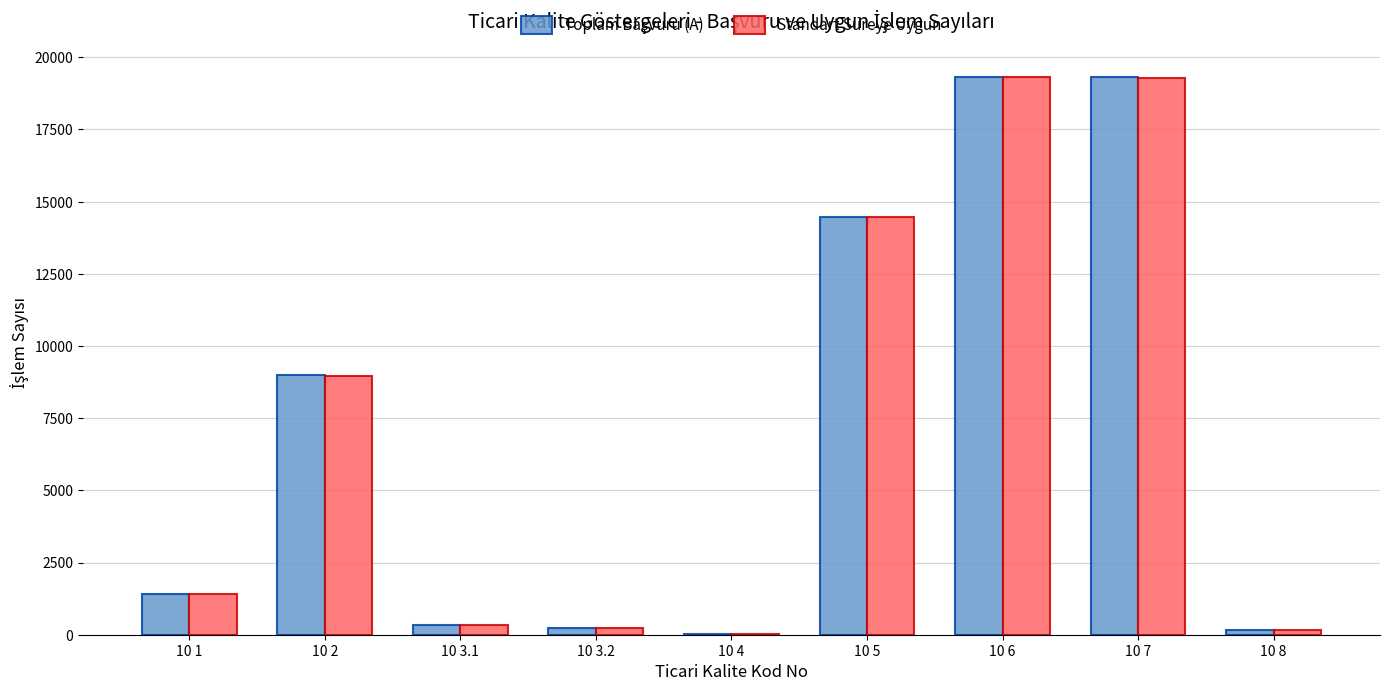

What is the total value across all series at 10 8?

324